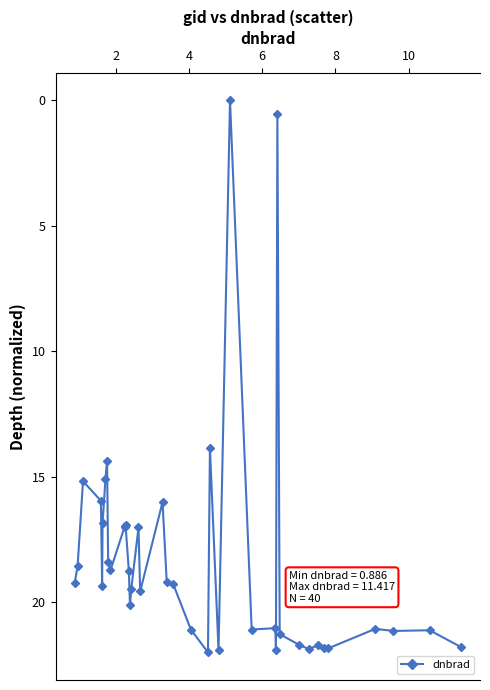

What is the greatest value displayed?

22.0